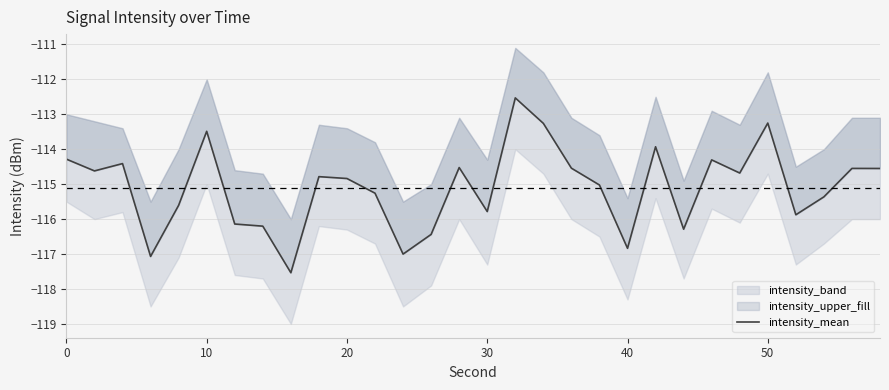

How many lines are shown in the chart?

1